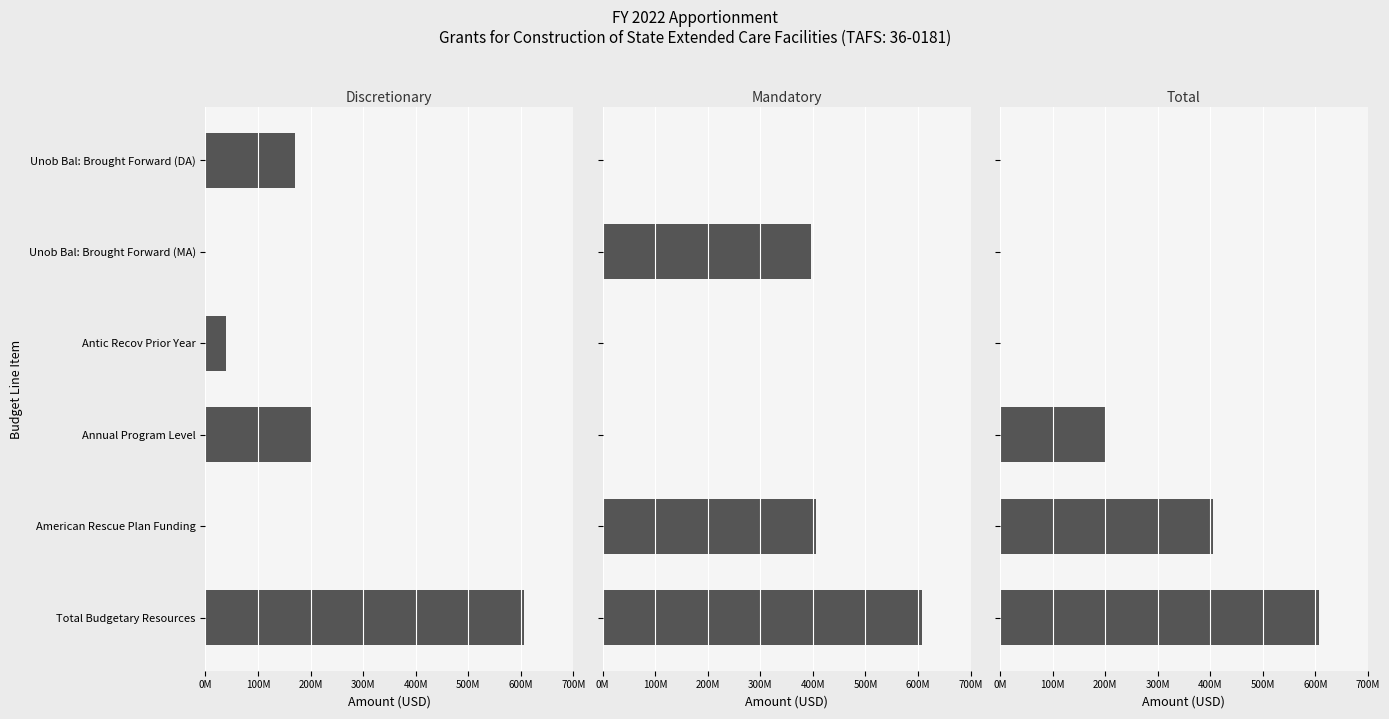

Is the value of Discretionary at American Rescue Plan Funding greater than the value of Mandatory at Annual Program Level?

No